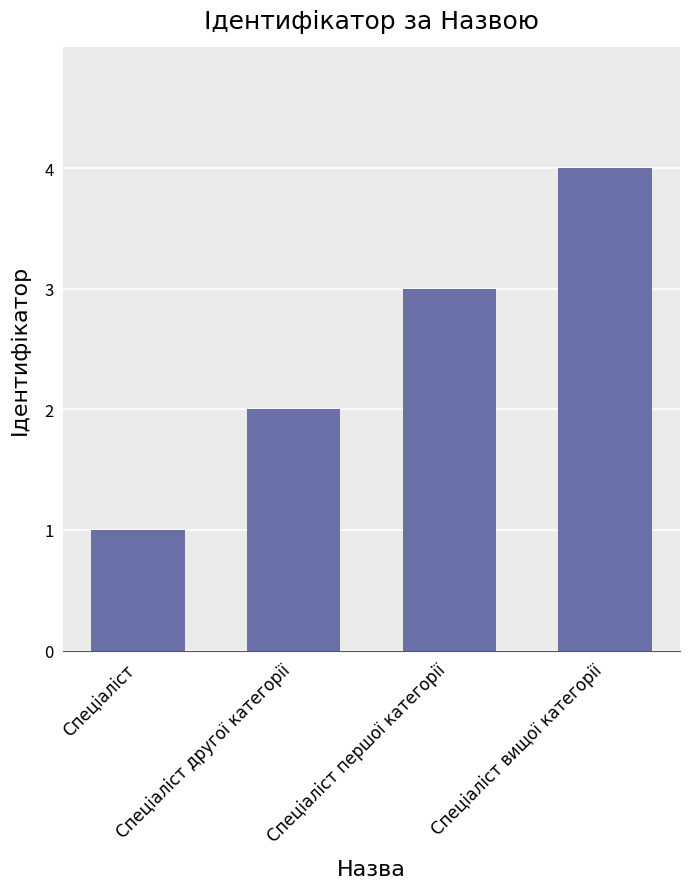

What is the label of the 3rd bar from the left?

Спеціаліст першої категорії